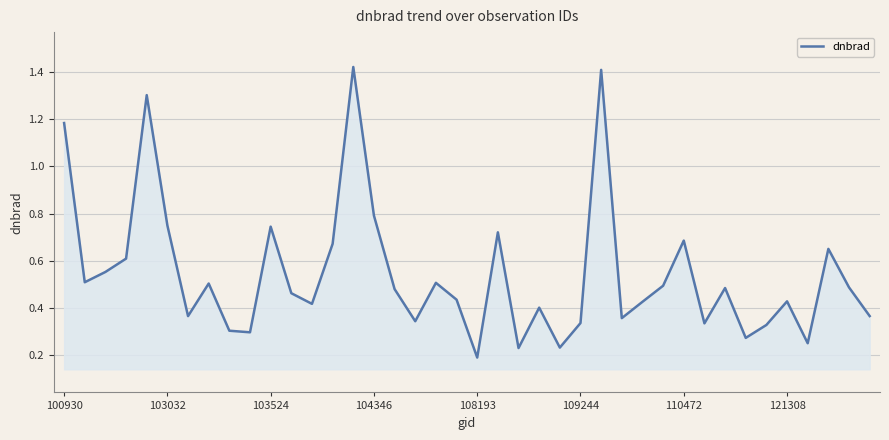

How many values are between 0 and 1?

36